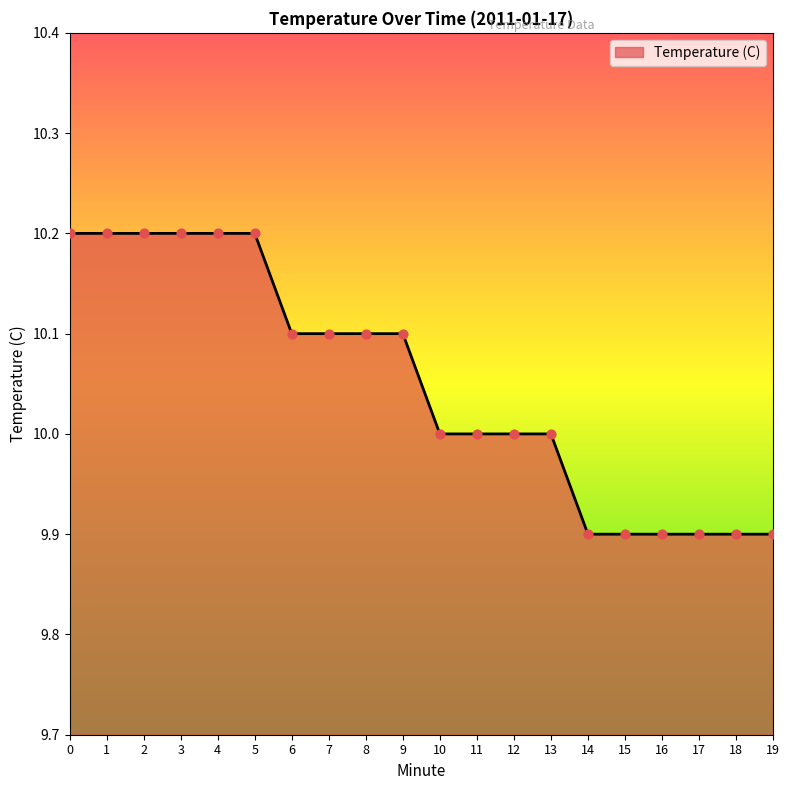

Which has a higher value, 13 or 9?

9